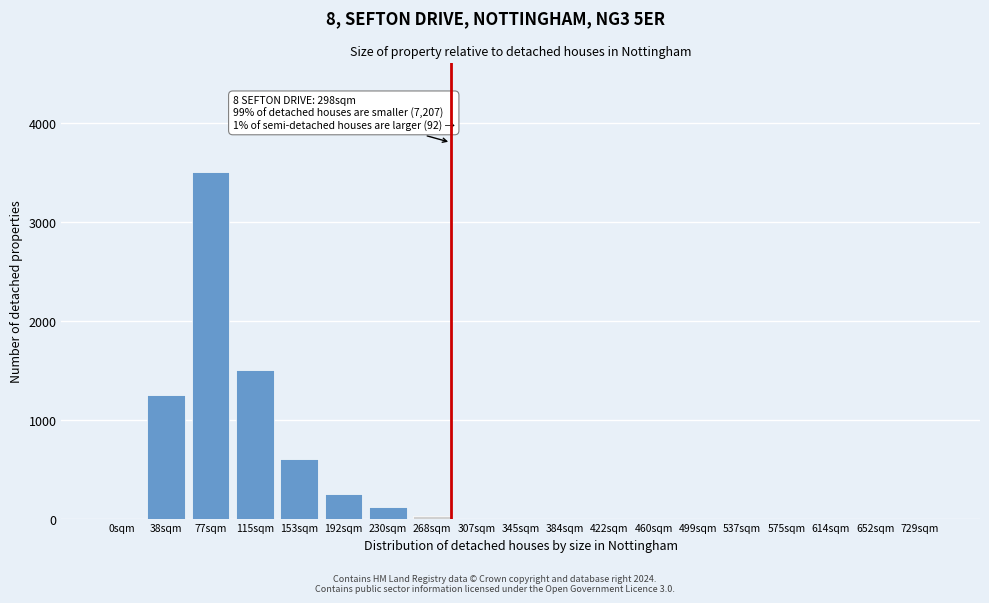

Reading left to right, extract all data points from this chart.

0sqm=0	38sqm=1250	77sqm=3500	115sqm=1500	153sqm=600	192sqm=250	230sqm=120	268sqm=30	307sqm=0	345sqm=0	384sqm=0	422sqm=0	460sqm=0	499sqm=0	537sqm=0	575sqm=0	614sqm=0	652sqm=0	729sqm=0